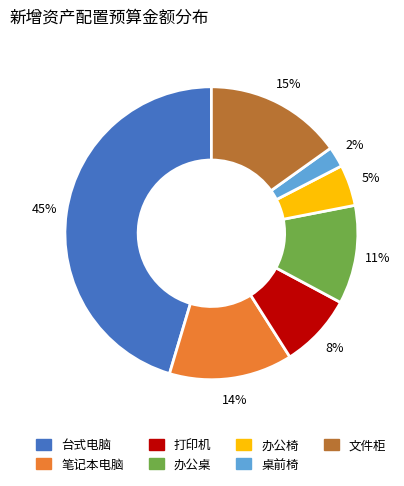

To the nearest percent, what is the difference between the largest and smallest slice percentages?

43%